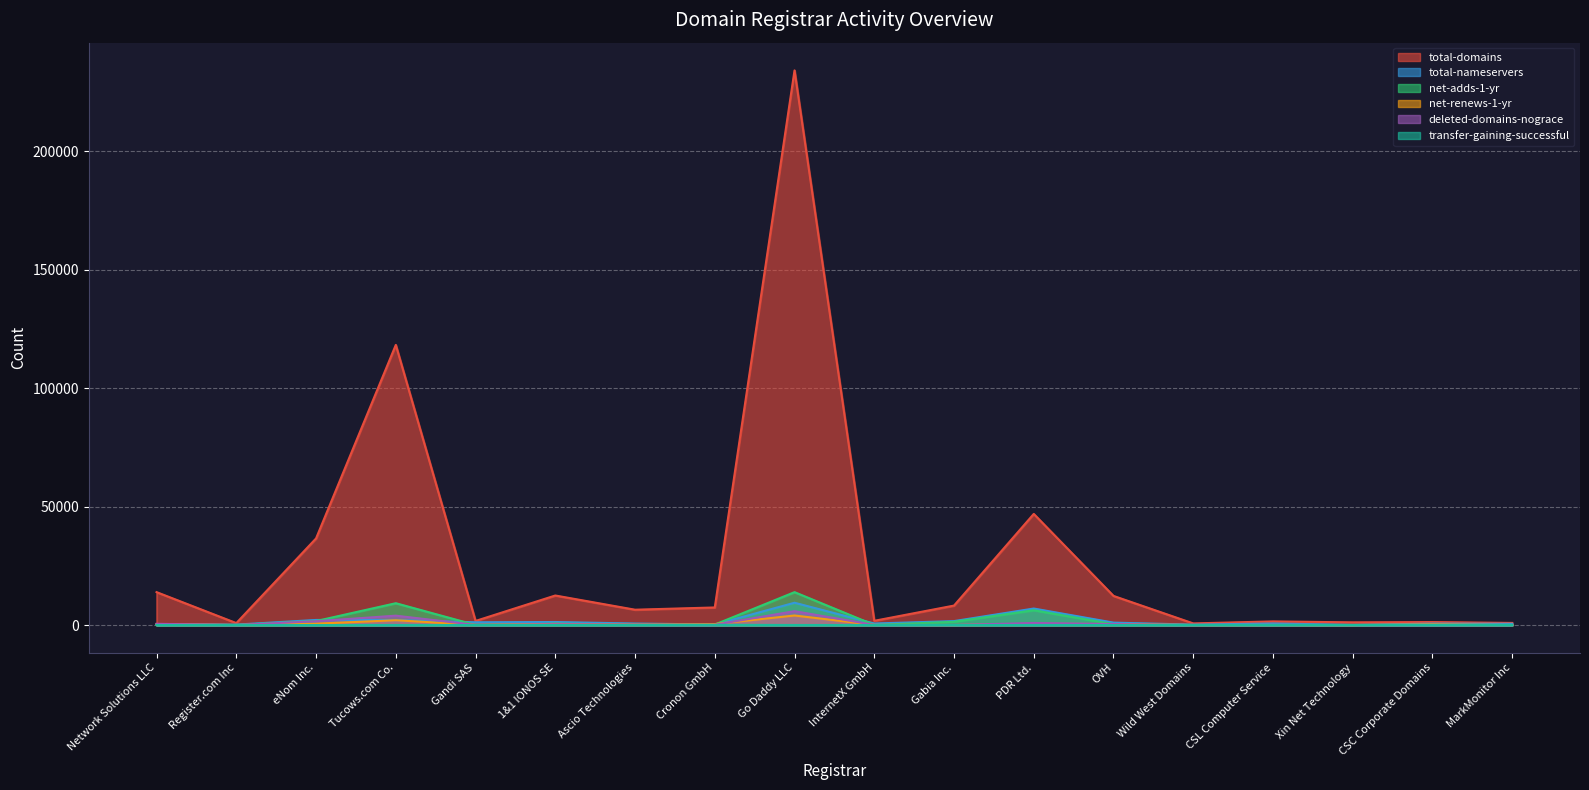

Is the value of total-nameservers at PDR Ltd. greater than the value of deleted-domains-nograce at Ascio Technologies?

Yes